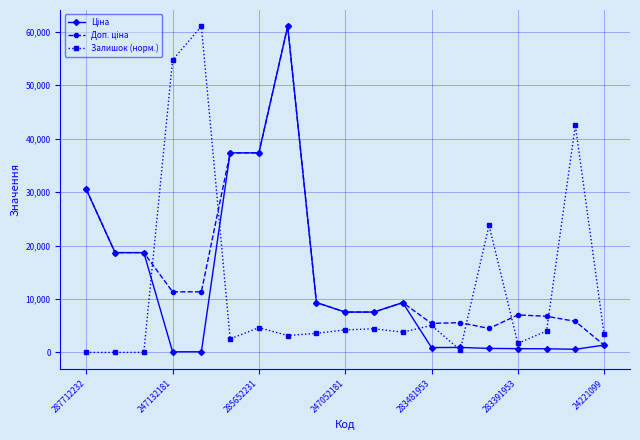

At how many categories does at least one series exceed 17054?

10